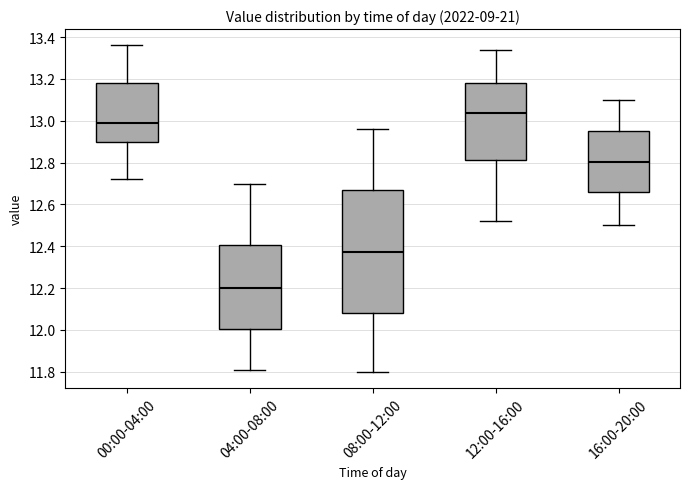

Reading left to right, read every box against the y-axis: the position of its median line, the range the box covers, and the ends of its whiskers. The values are not printed on the chart, so give them approximately, as read against the axis.

00:00-04:00: median 13.00, box 12.90 to 13.18, whiskers 12.72 to 13.36
04:00-08:00: median 12.20, box 12.00 to 12.40, whiskers 11.82 to 12.70
08:00-12:00: median 12.38, box 12.08 to 12.66, whiskers 11.80 to 12.96
12:00-16:00: median 13.04, box 12.82 to 13.18, whiskers 12.52 to 13.34
16:00-20:00: median 12.80, box 12.66 to 12.96, whiskers 12.50 to 13.10